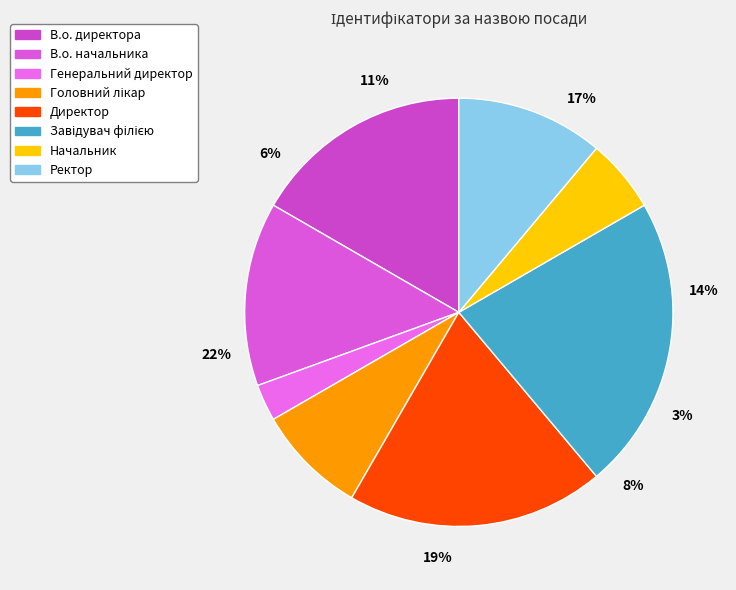

Is it true that Директор is 31% of the pie?

False